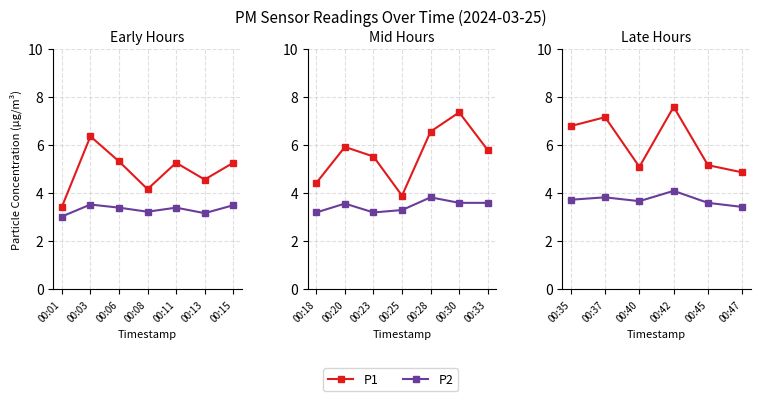

How many distinct data groups are displayed?

2